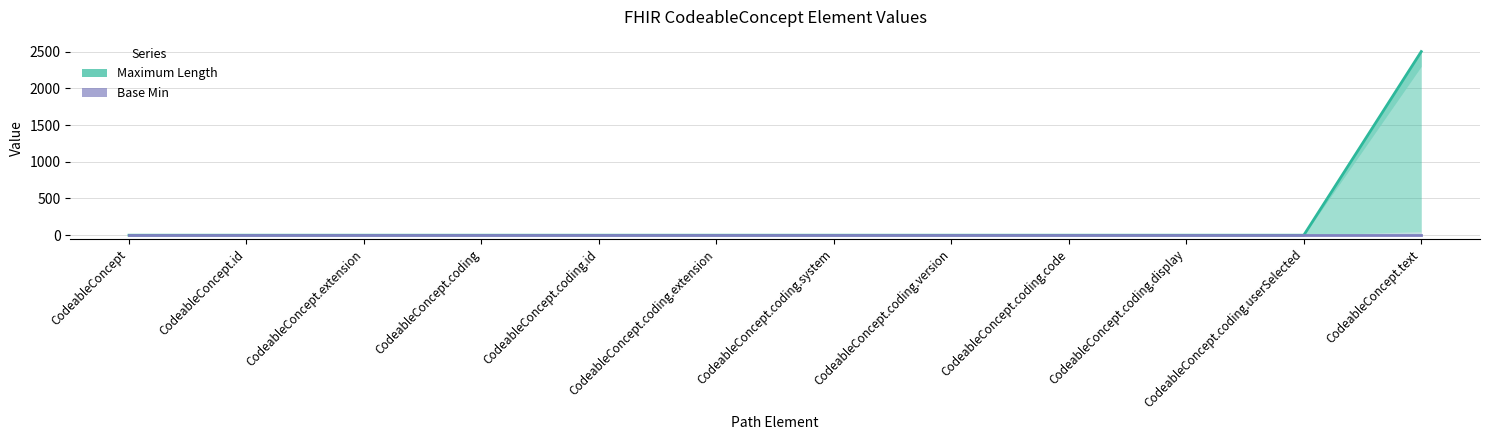

Reading left to right, transcribe all the data shown in this chart.

0	0	0	0	0	0	0	0	0	0	0	2500